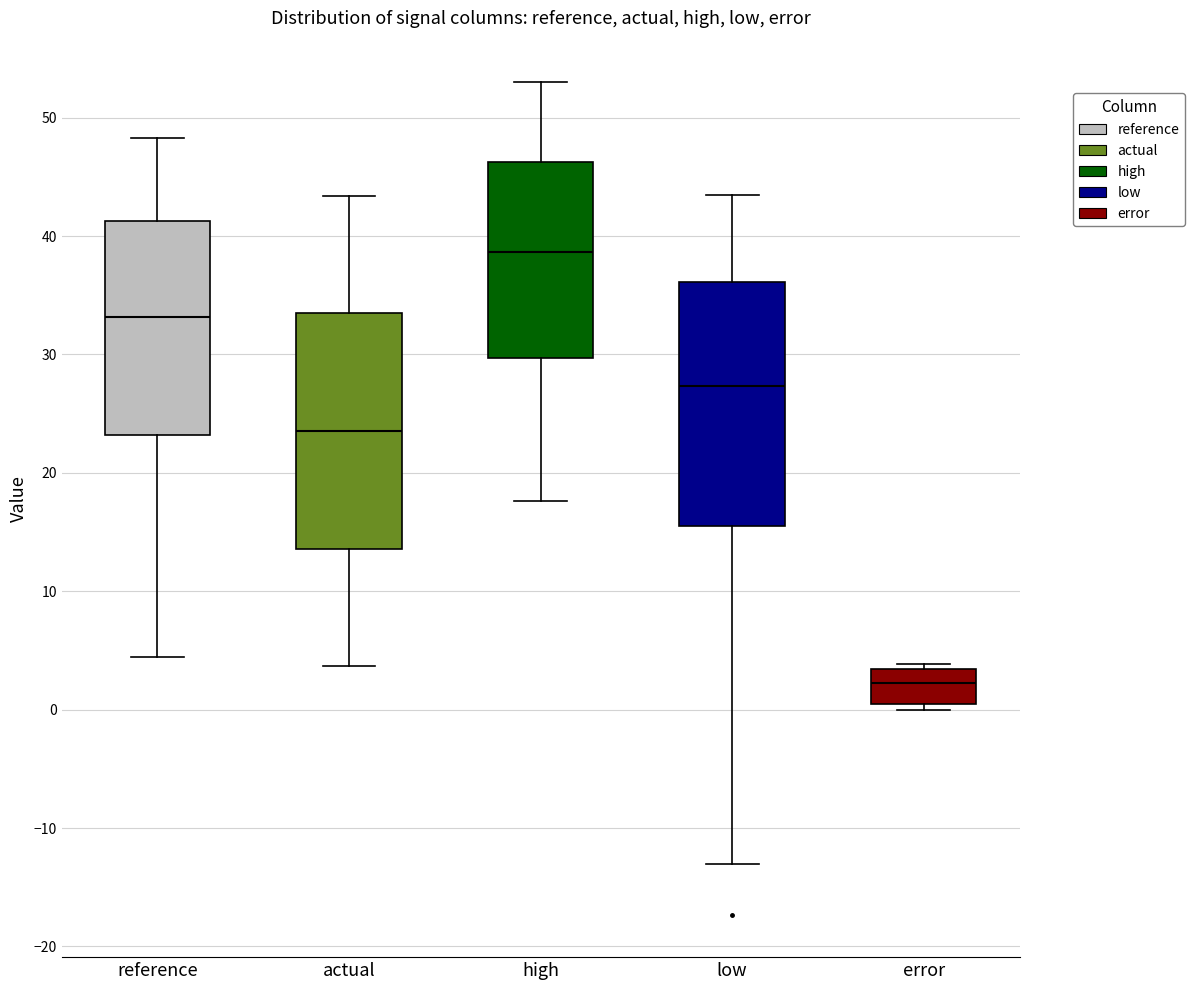

Which box has the lowest median line?

error